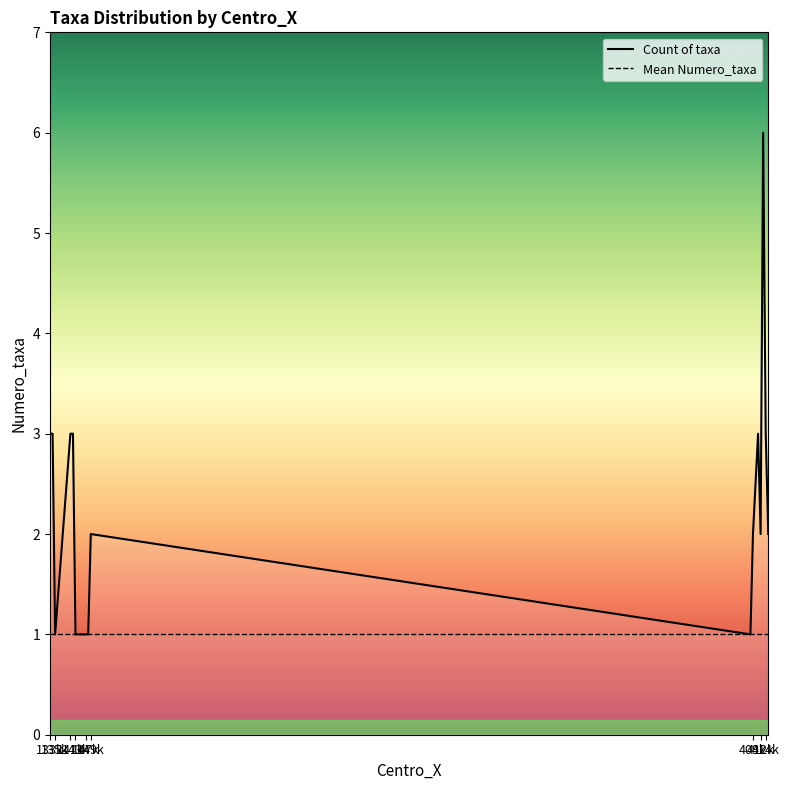

What is the minimum value for Count of taxa?

1